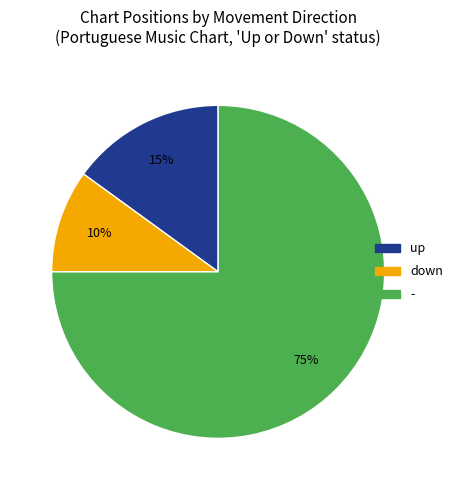

Which slice is the largest?

-